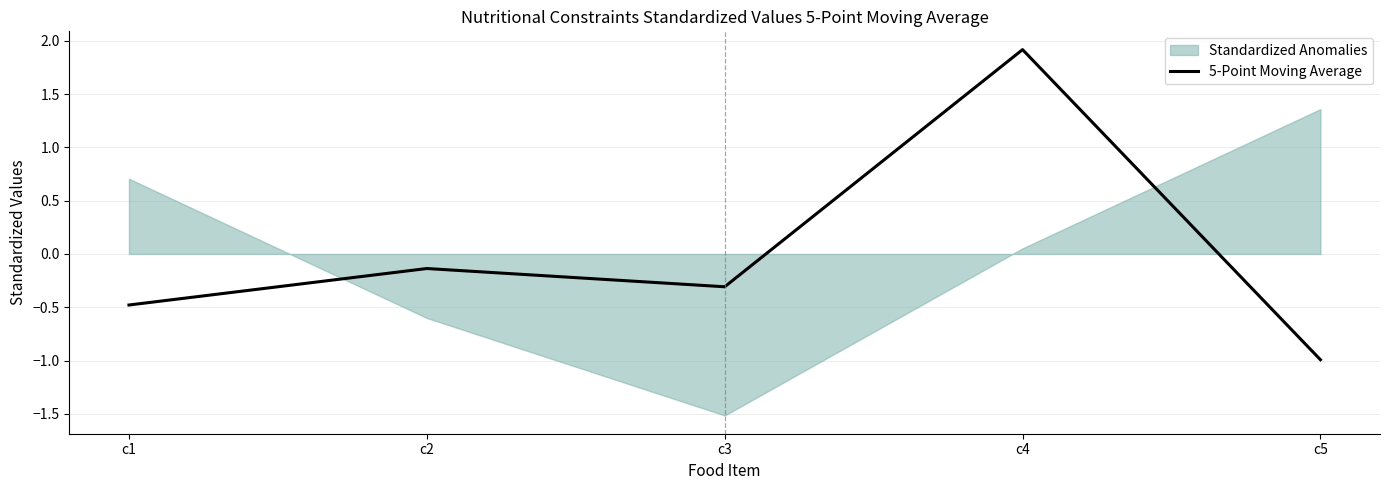

At which category does the chart reach its peak across all series?

c4